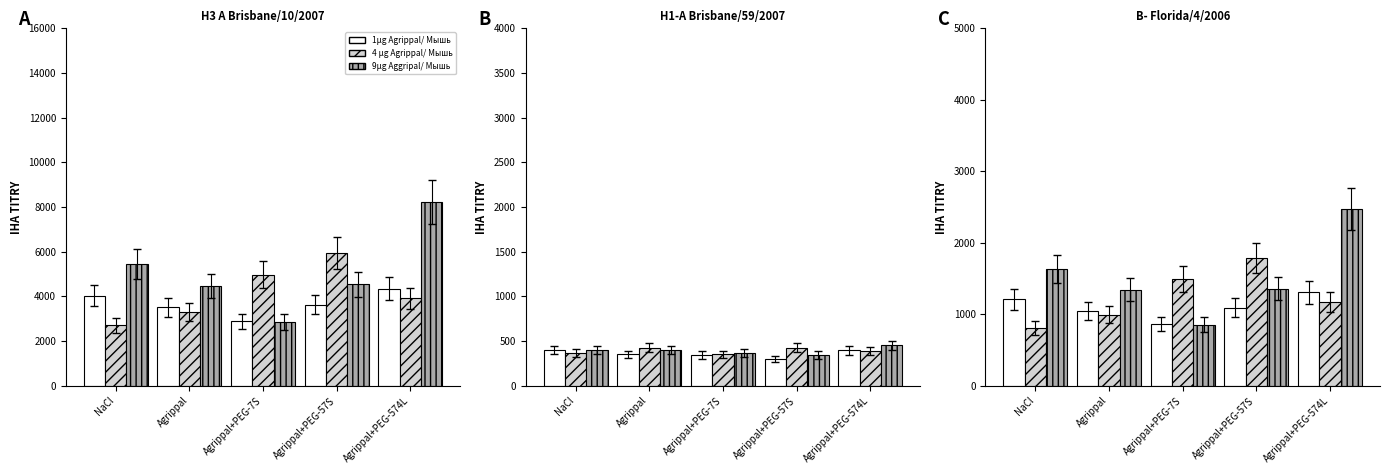

Is the value of 4 μg Agrippal/ Мышь at Agrippal+PEG-57S greater than the value of 1μg Agrippal/ Мышь at Agrippal+PEG-7S?

Yes